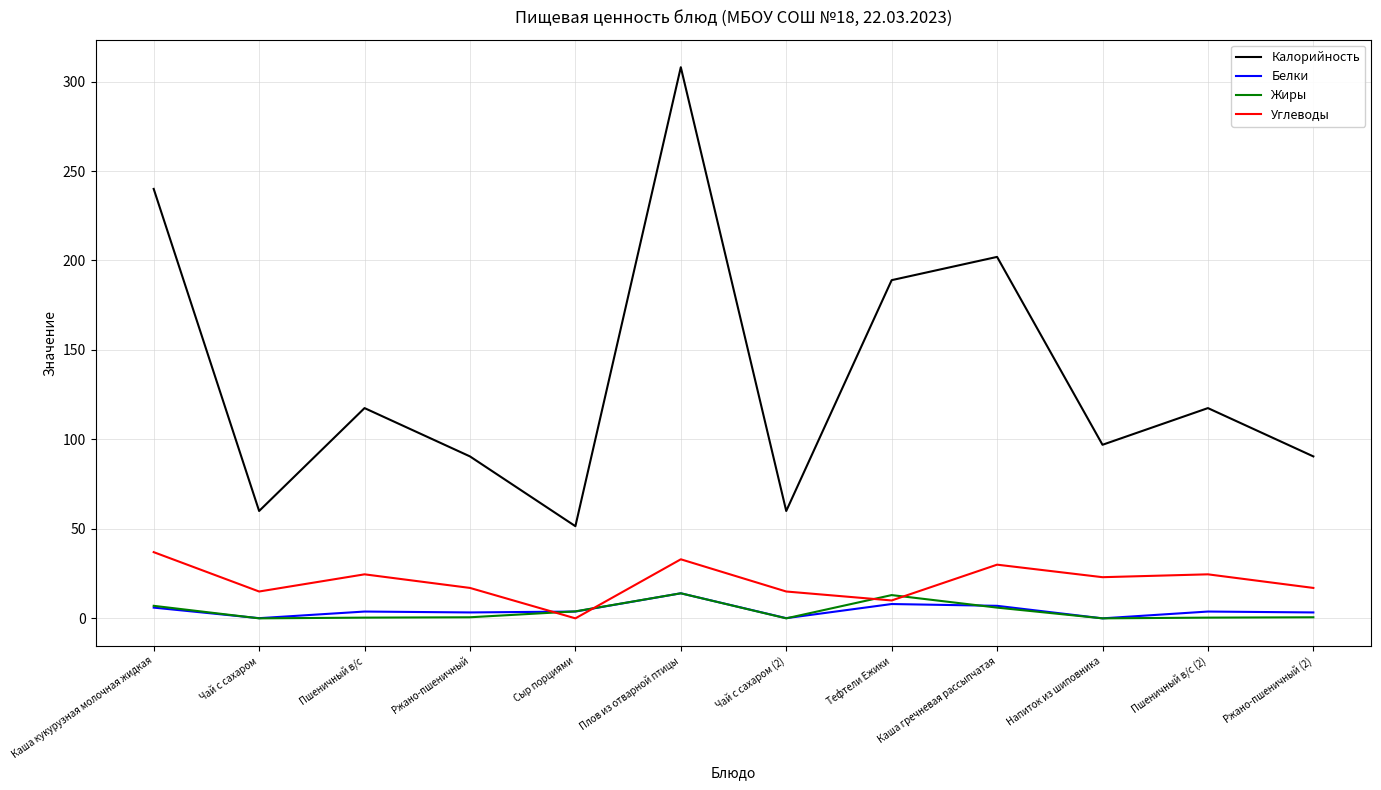

True or false: Калорийность has a value of 354.8 at Каша гречневая рассыпчатая.

False